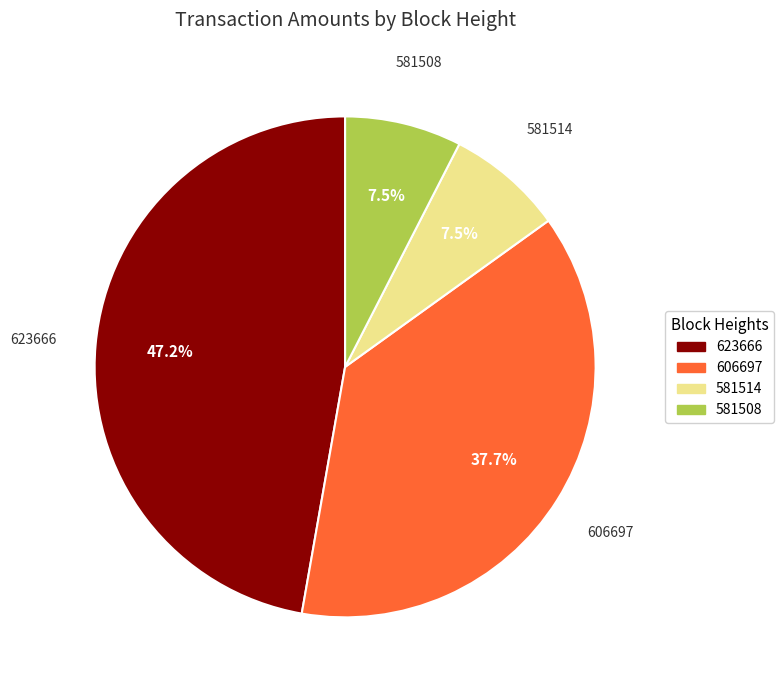

Is there a majority slice in this chart?

No